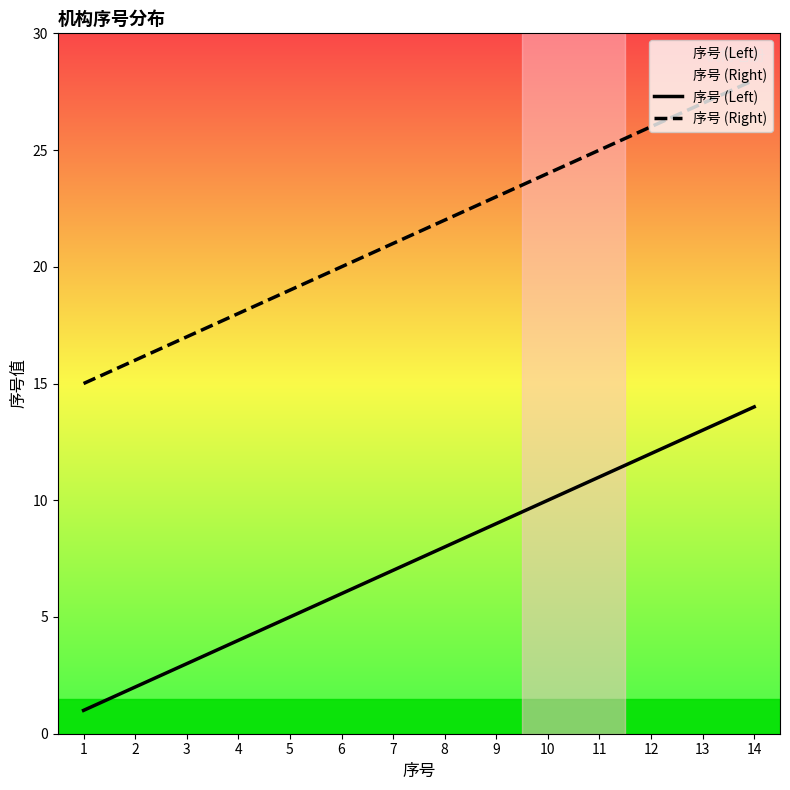

List the labels in order of 序号 (Left) value, largest first.

14, 13, 12, 11, 10, 9, 8, 7, 6, 5, 4, 3, 2, 1